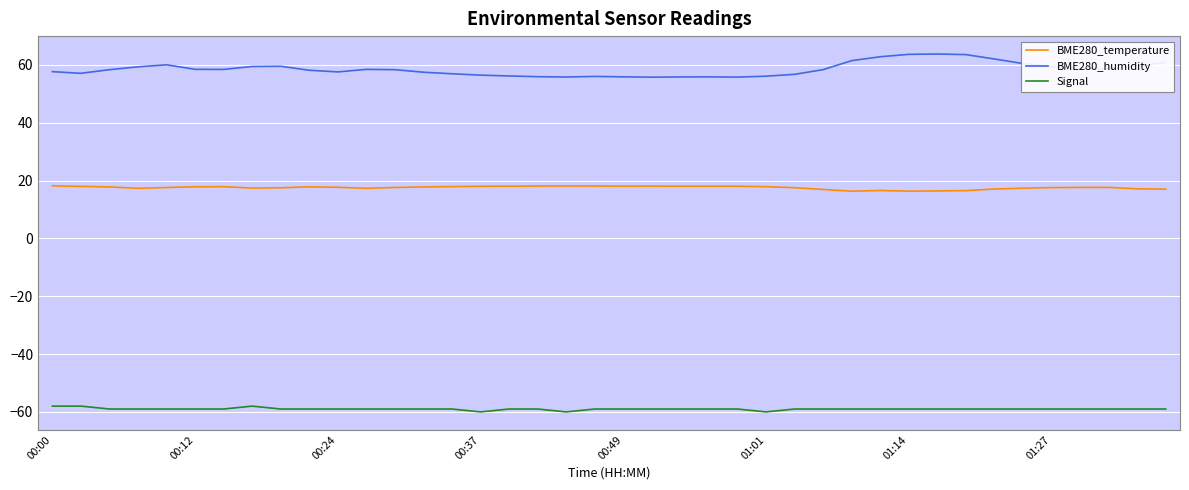

True or false: Signal and BME280_temperature intersect in this chart.

False